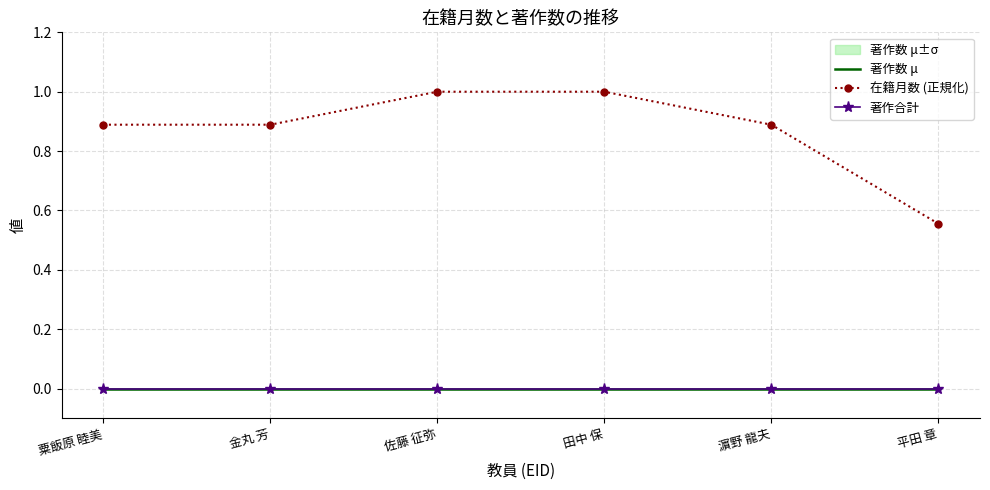

What is the label of the 4th point from the left?

田中 保